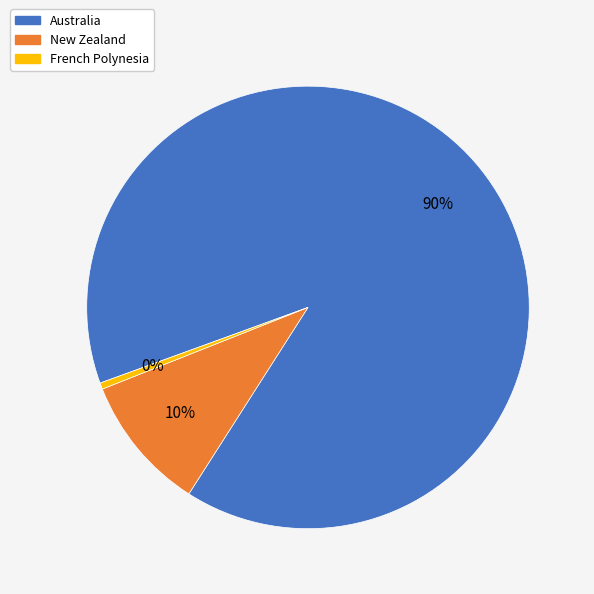

To the nearest percent, what is the combined percentage of Australia and French Polynesia?

90%